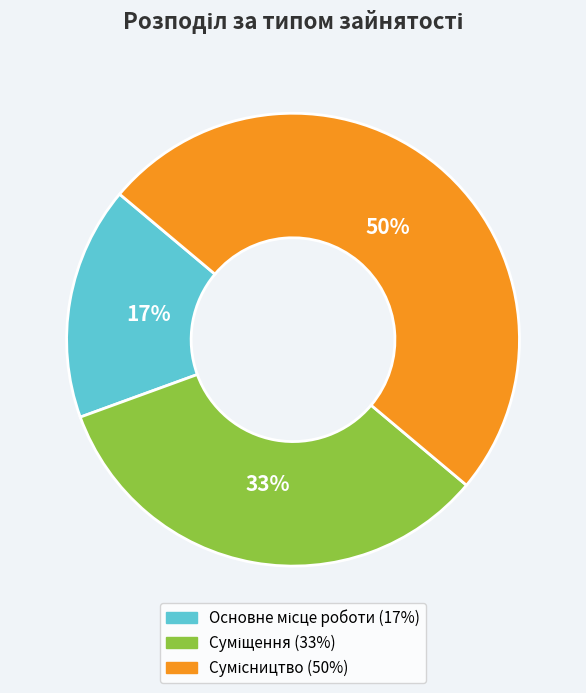

To the nearest percent, what is the average slice percentage?

33%